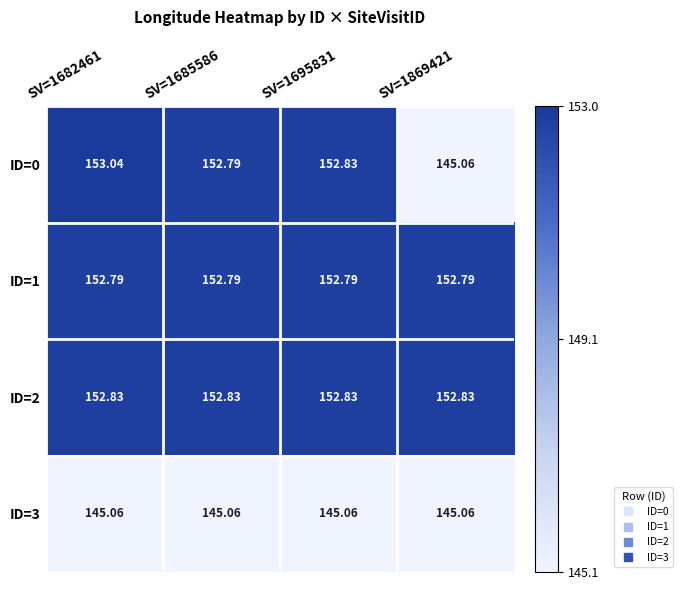

At which category is the sum across all series the highest?

SV=1682461